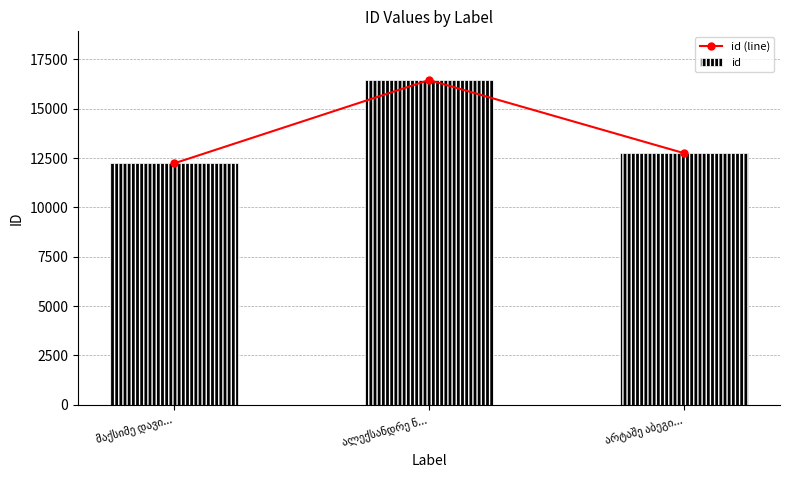

Which series has the largest total across all categories?

id (line)